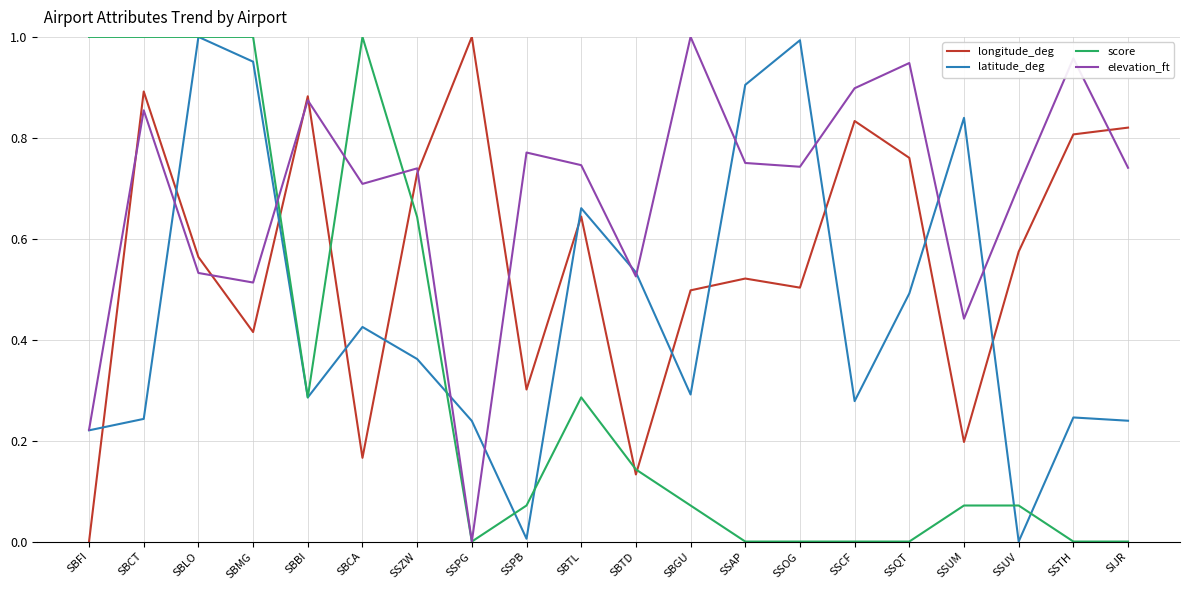

True or false: longitude_deg and latitude_deg cross at least once.

True